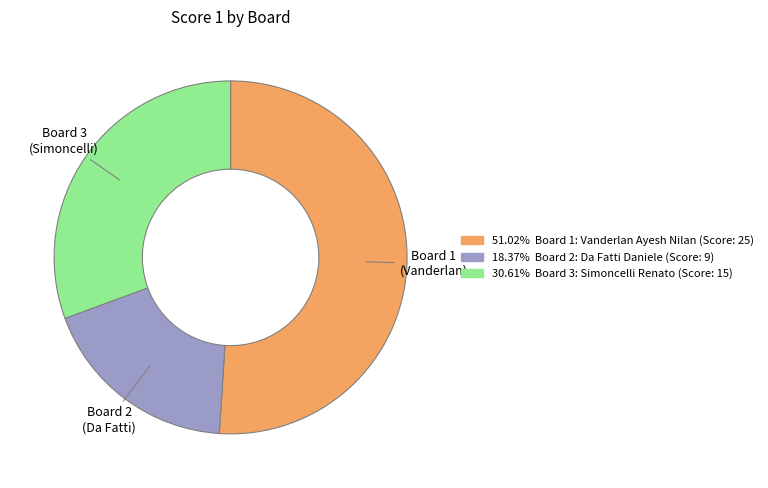

How many segments does this pie chart have?

3